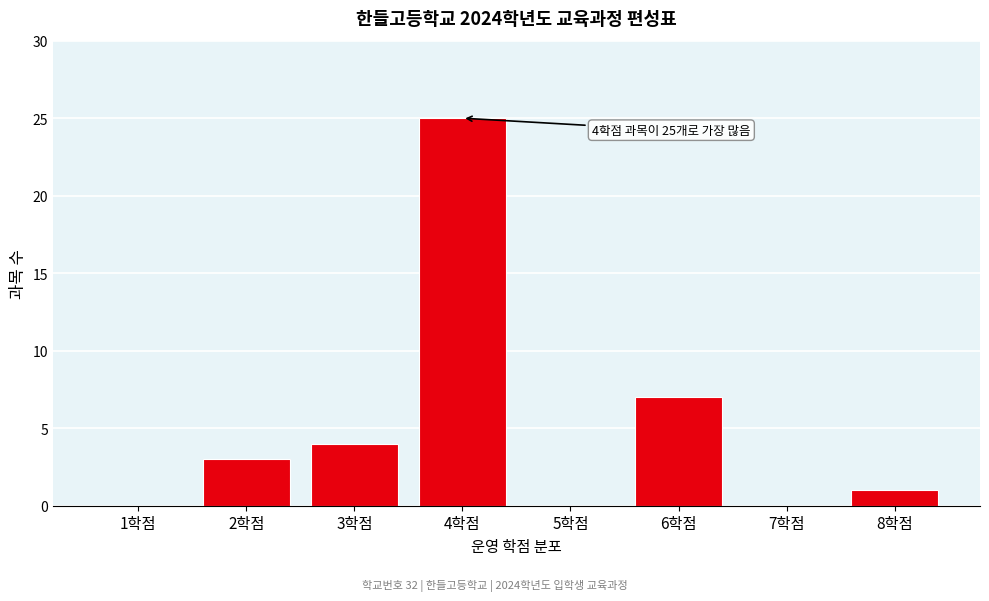

Reading left to right, list all the values displayed in this chart.

1학점=0	2학점=3	3학점=4	4학점=25	5학점=0	6학점=7	7학점=0	8학점=1